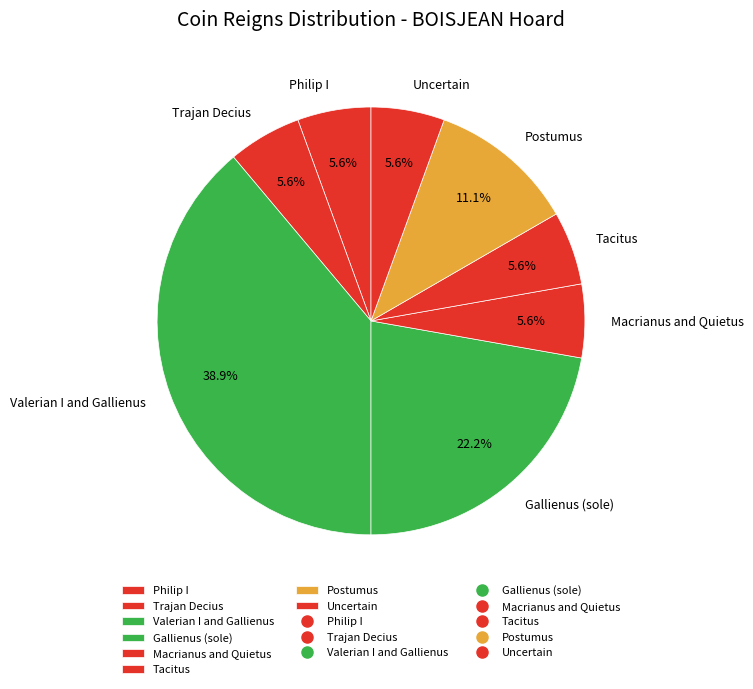

How many segments does this pie chart have?

8